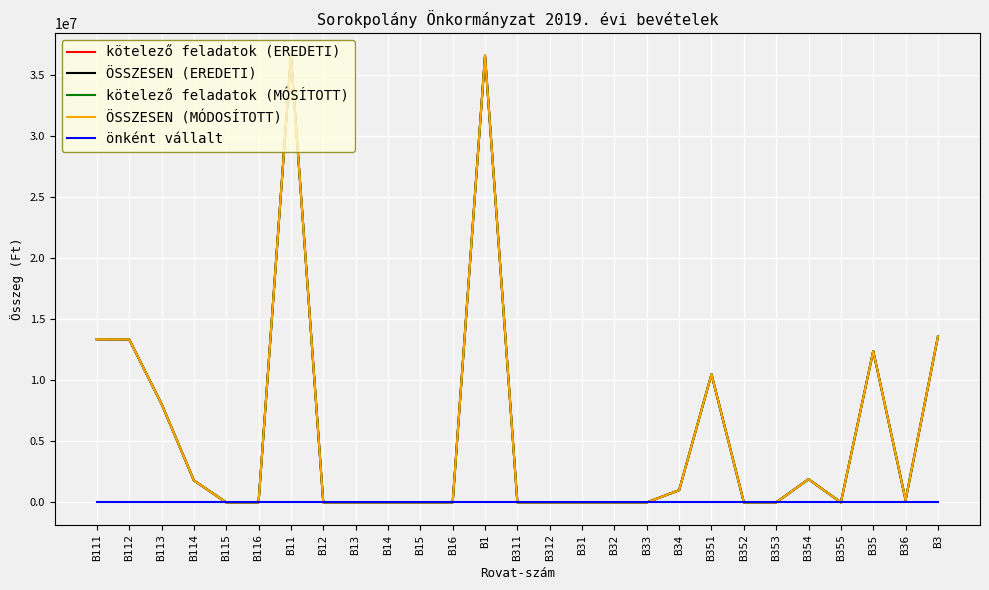

List the labels in order of ÖSSZESEN (EREDETI) value, smallest first.

B115, B116, B12, B13, B14, B15, B16, B311, B312, B31, B32, B33, B352, B353, B355, B36, B34, B114, B354, B113, B351, B35, B112, B111, B3, B11, B1